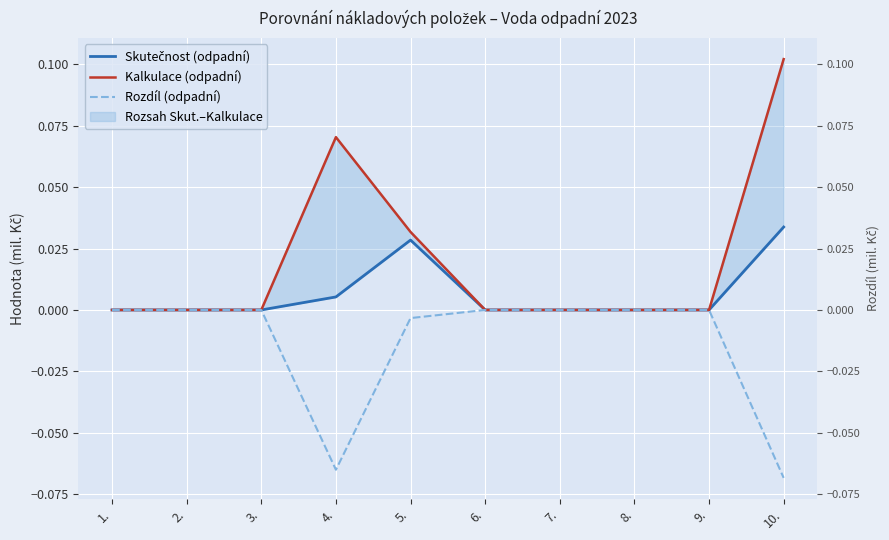

Between 4. and 7., which series saw the biggest shift?

Kalkulace (odpadní)